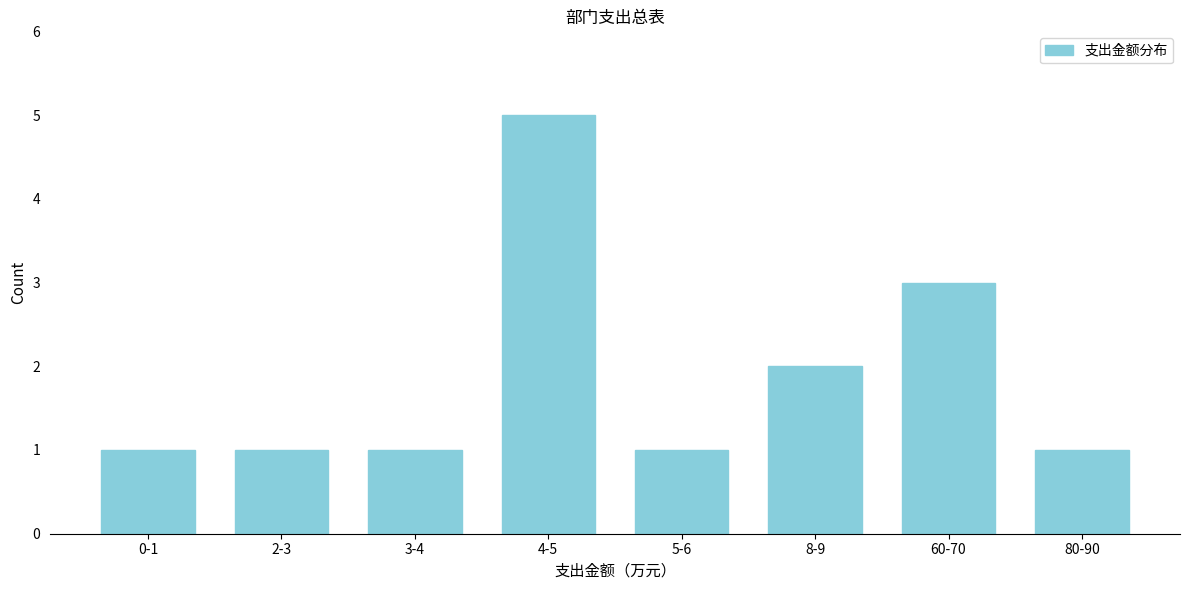

Reading right to left, transcribe all the data shown in this chart.

1	3	2	1	5	1	1	1